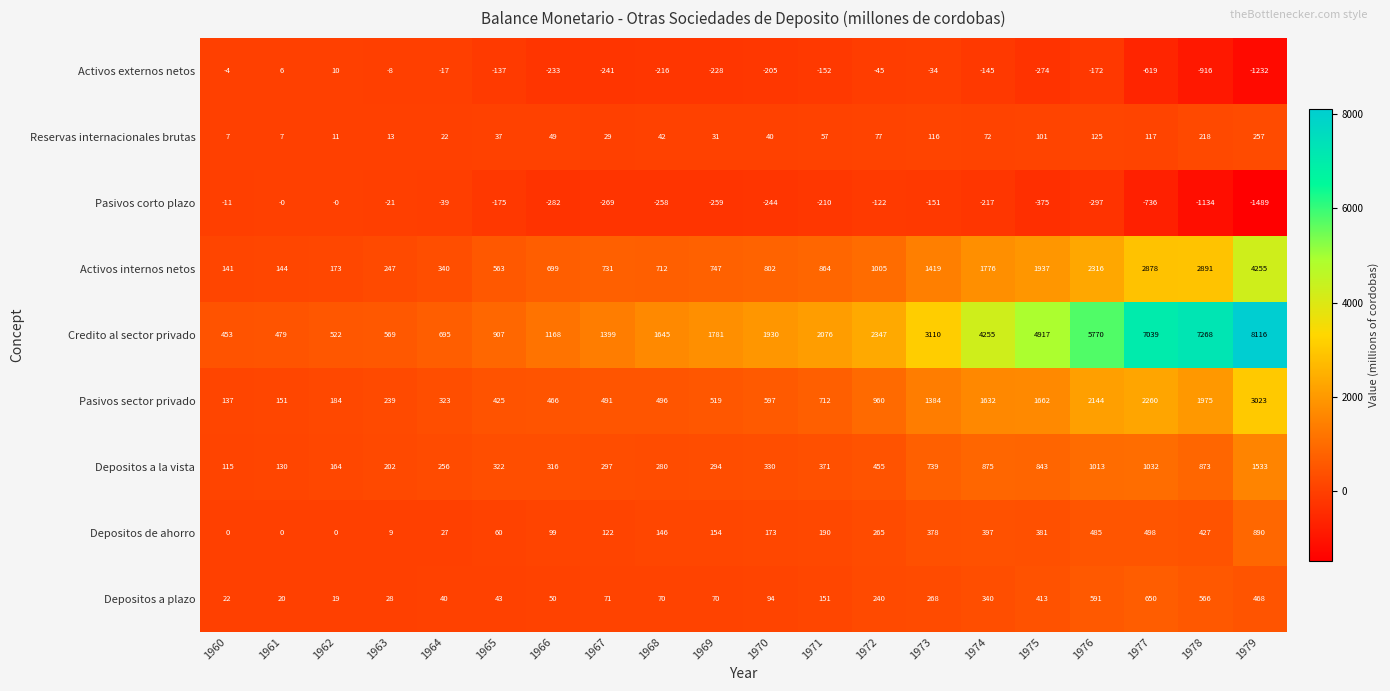

How many categories are shown in the chart?

20